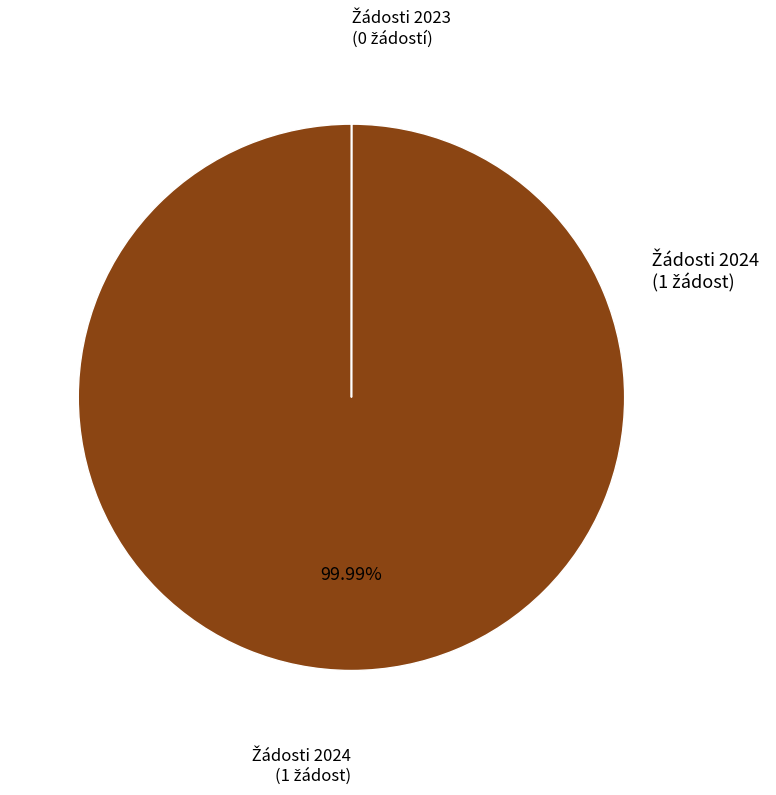

Is there any slice that represents more than half of the pie?

Yes